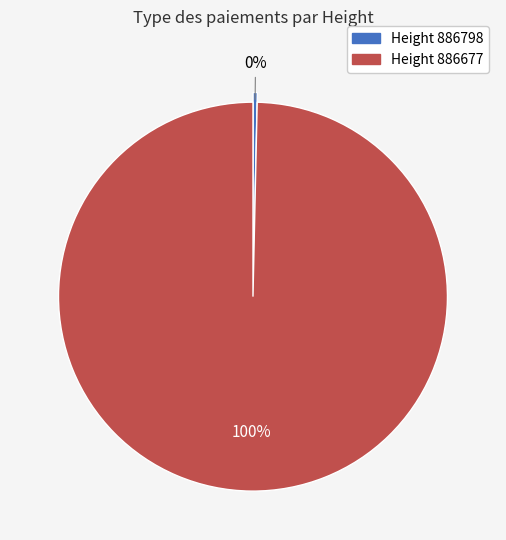

To the nearest percent, what is the average slice percentage?

50%